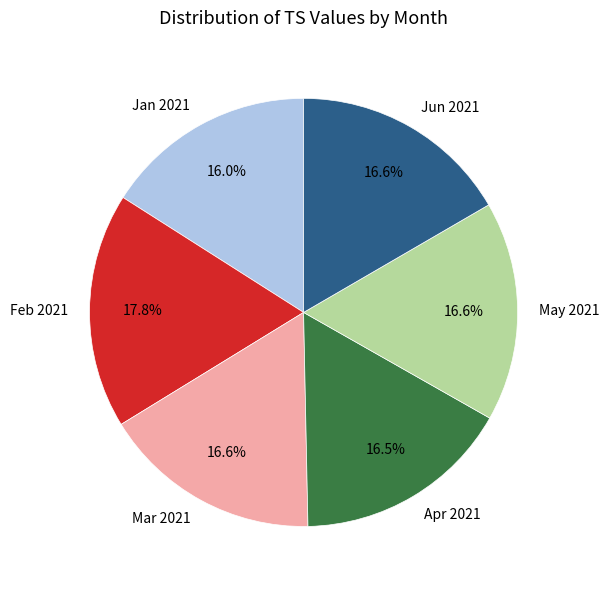

Is Mar 2021 the majority of the pie?

No